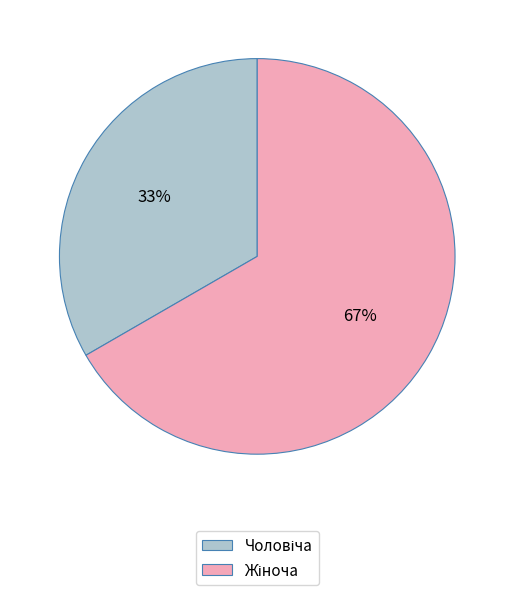

Is there a majority slice in this chart?

Yes